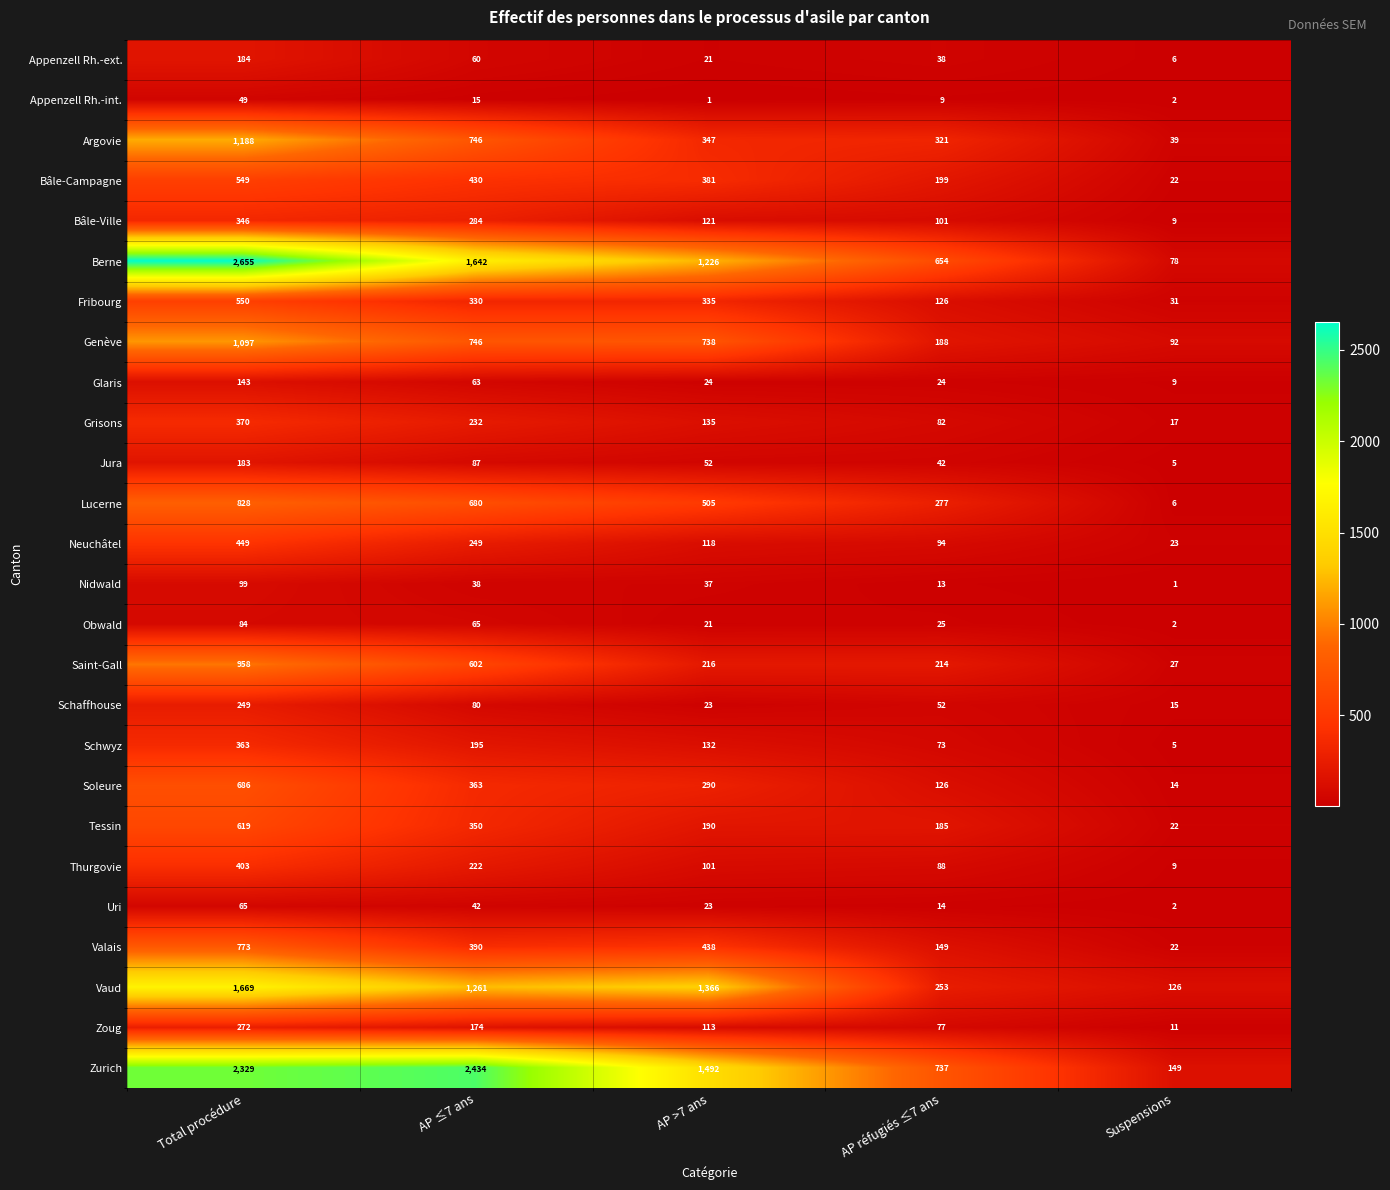

The Valais series shows 149 at AP réfugiés ≤7 ans. True or false?

True